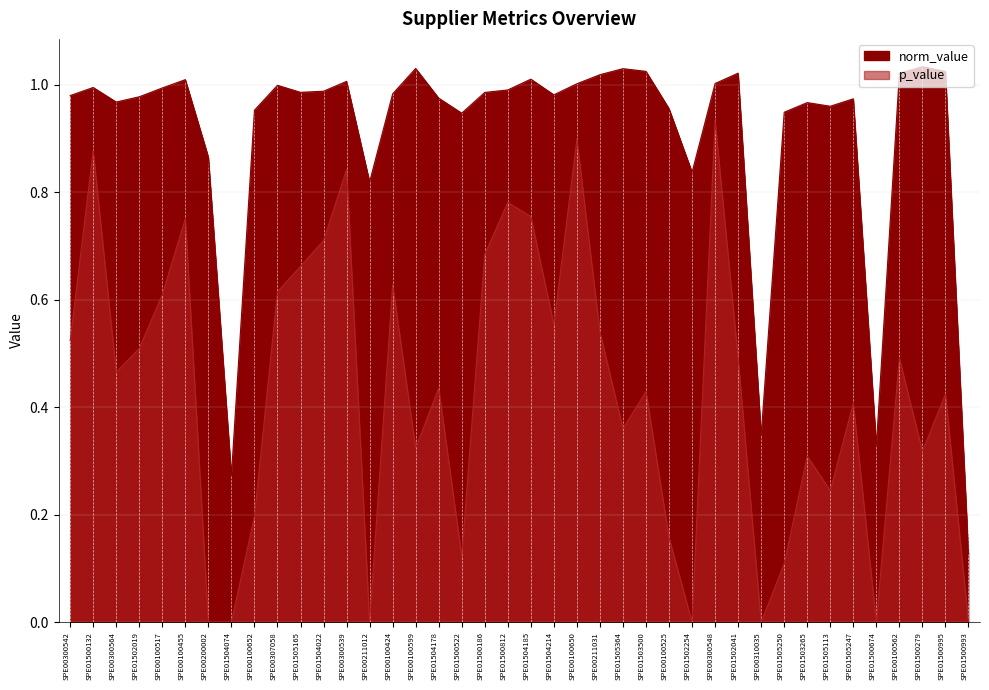

Reading left to right, extract all data points from this chart.

norm_value: SPE00300542=1.0	SPE01500132=1.0	SPE00300564=1.0	SPE01502019=1.0	SPE00100517=1.0	SPE00100455=1.0	SPE00200002=0.9	SPE01504074=0.3	SPE00100652=1.0	SPE00307058=1.0	SPE01505165=1.0	SPE01504022=1.0	SPE00300539=1.0	SPE00211012=0.8	SPE00100424=1.0	SPE00100599=1.0	SPE01504178=1.0	SPE01500522=0.9	SPE01500186=1.0	SPE01500812=1.0	SPE01504185=1.0	SPE01504214=1.0	SPE00100650=1.0	SPE00211031=1.0	SPE01505364=1.0	SPE01503500=1.0	SPE00100525=1.0	SPE01502254=0.8	SPE00300548=1.0	SPE01502041=1.0	SPE00310035=0.3	SPE01505250=0.9	SPE01503265=1.0	SPE01505113=1.0	SPE01505247=1.0	SPE01500674=0.3	SPE00100562=1.0	SPE01500279=1.0	SPE01500995=1.0	SPE01500993=0.1
p_value: SPE00300542=0.5	SPE01500132=0.9	SPE00300564=0.5	SPE01502019=0.5	SPE00100517=0.6	SPE00100455=0.8	SPE00200002=0.0	SPE01504074=0.0	SPE00100652=0.2	SPE00307058=0.6	SPE01505165=0.7	SPE01504022=0.7	SPE00300539=0.8	SPE00211012=0.0	SPE00100424=0.6	SPE00100599=0.3	SPE01504178=0.4	SPE01500522=0.1	SPE01500186=0.7	SPE01500812=0.8	SPE01504185=0.8	SPE01504214=0.6	SPE00100650=0.9	SPE00211031=0.5	SPE01505364=0.4	SPE01503500=0.4	SPE00100525=0.2	SPE01502254=0.0	SPE00300548=0.9	SPE01502041=0.5	SPE00310035=0.0	SPE01505250=0.1	SPE01503265=0.3	SPE01505113=0.2	SPE01505247=0.4	SPE01500674=0.0	SPE00100562=0.5	SPE01500279=0.3	SPE01500995=0.4	SPE01500993=0.0